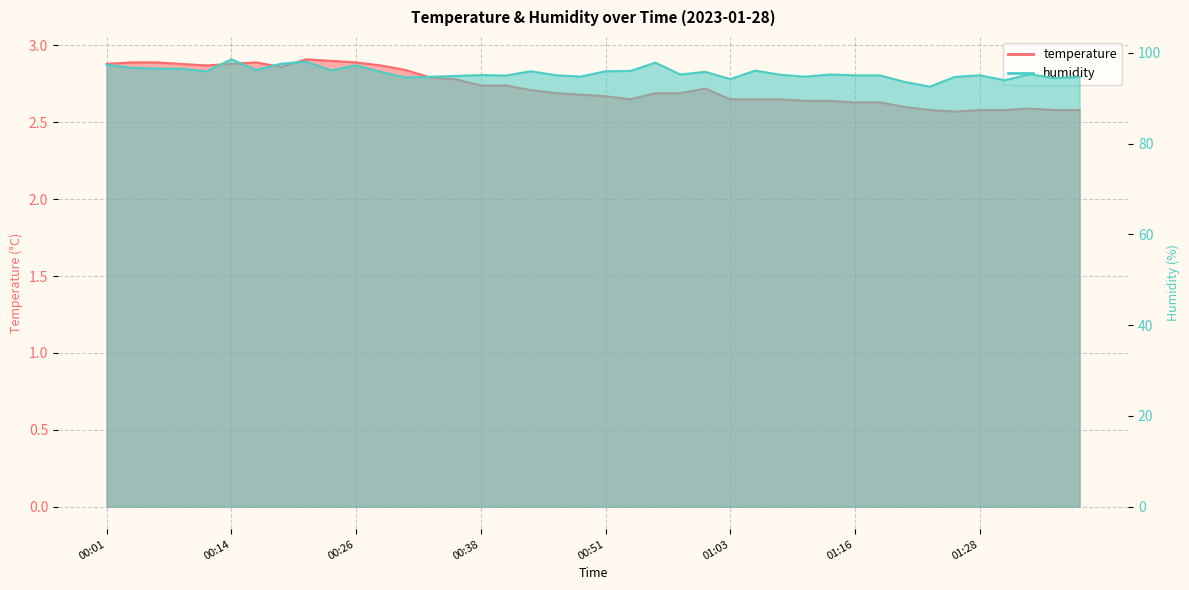

Which series has the largest range (max minus min)?

humidity